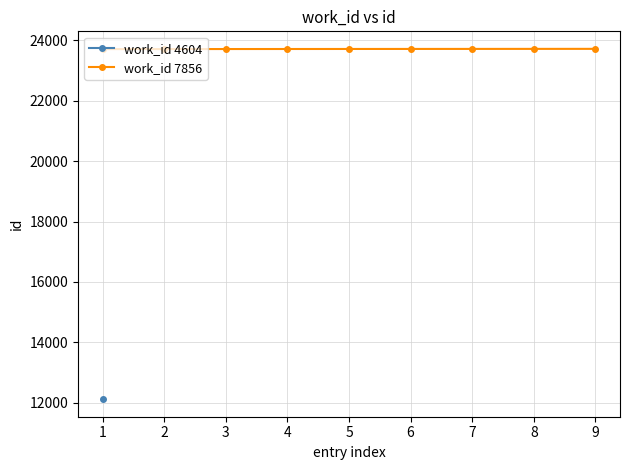

The value of work_id 7856 at 9 is 23712. True or false?

True